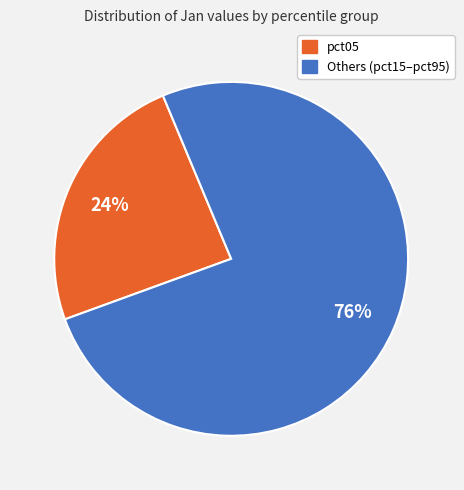

Does any single category account for the majority?

Yes